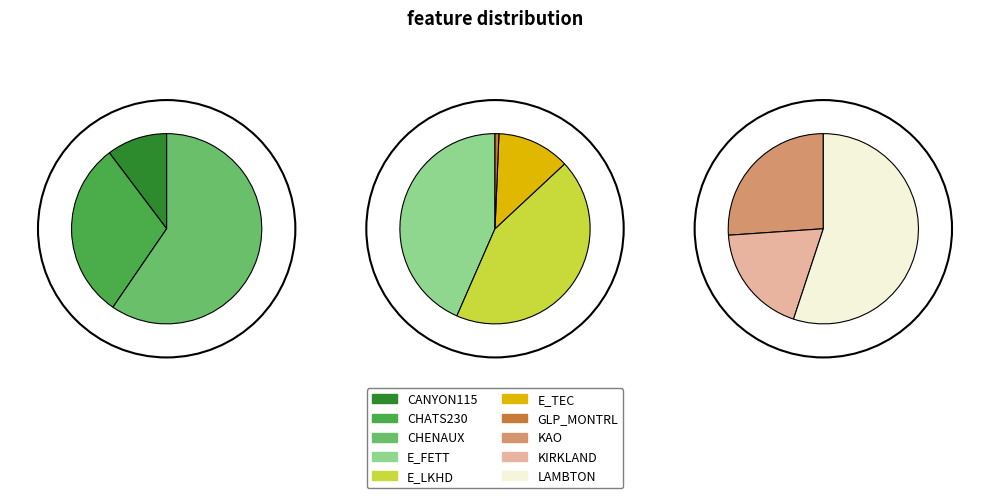

Rank the categories by value from highest to lowest.

E_LKHD, E_FETT, E_TEC, CHENAUX, LAMBTON, CHATS230, KAO, KIRKLAND, CANYON115, GLP_MONTRL